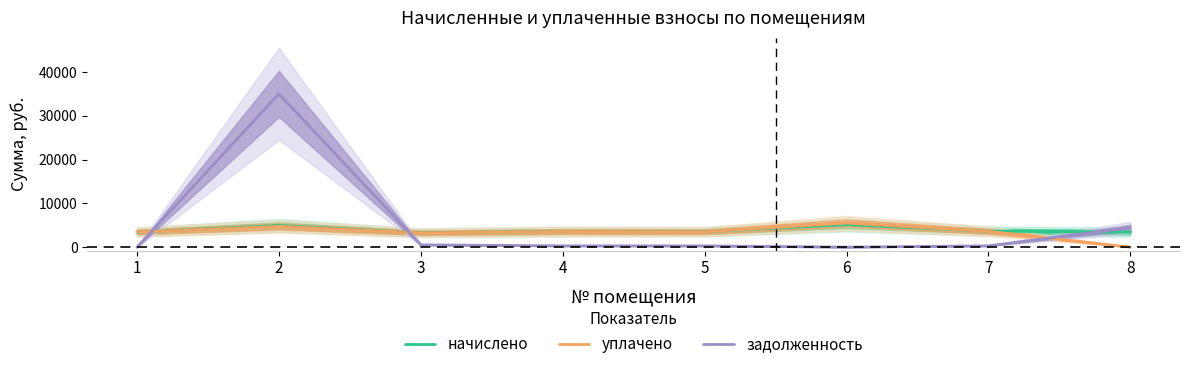

How many data points in задолженность are less than 303?

4